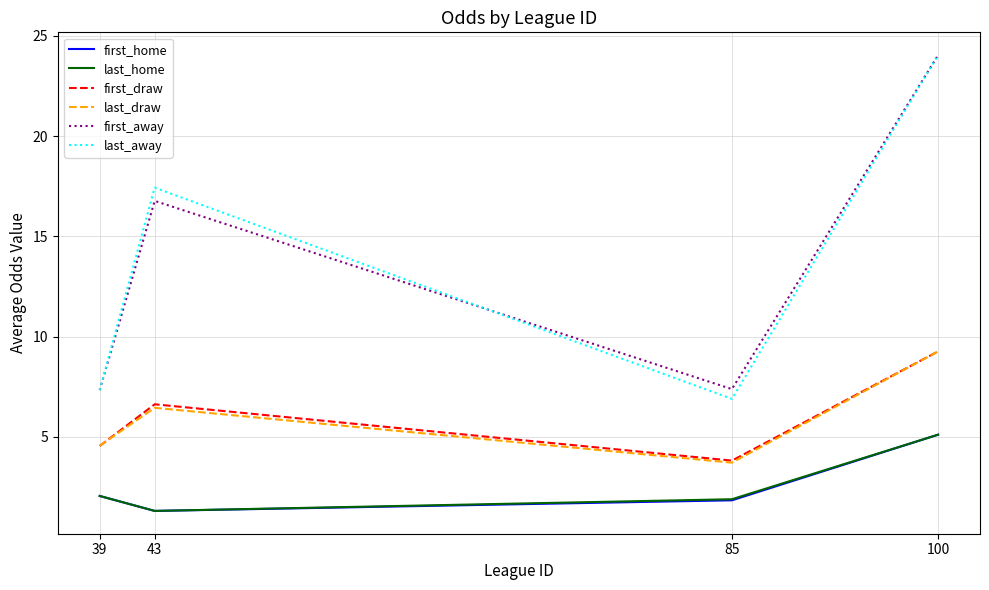

What value does the last_home series have at 100?

5.1